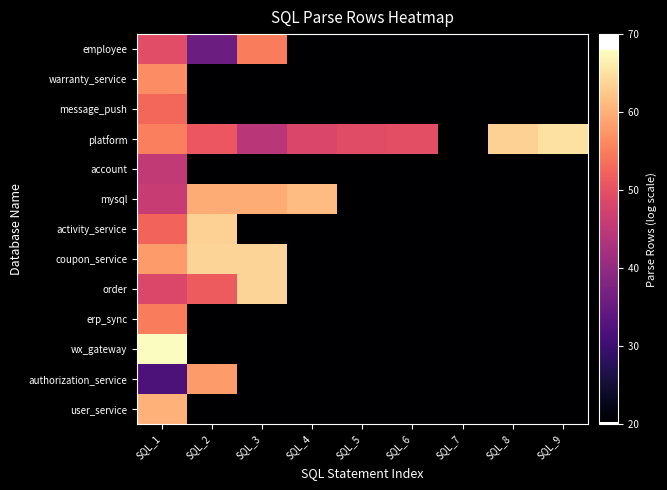

Count the number of categories in the chart.

9